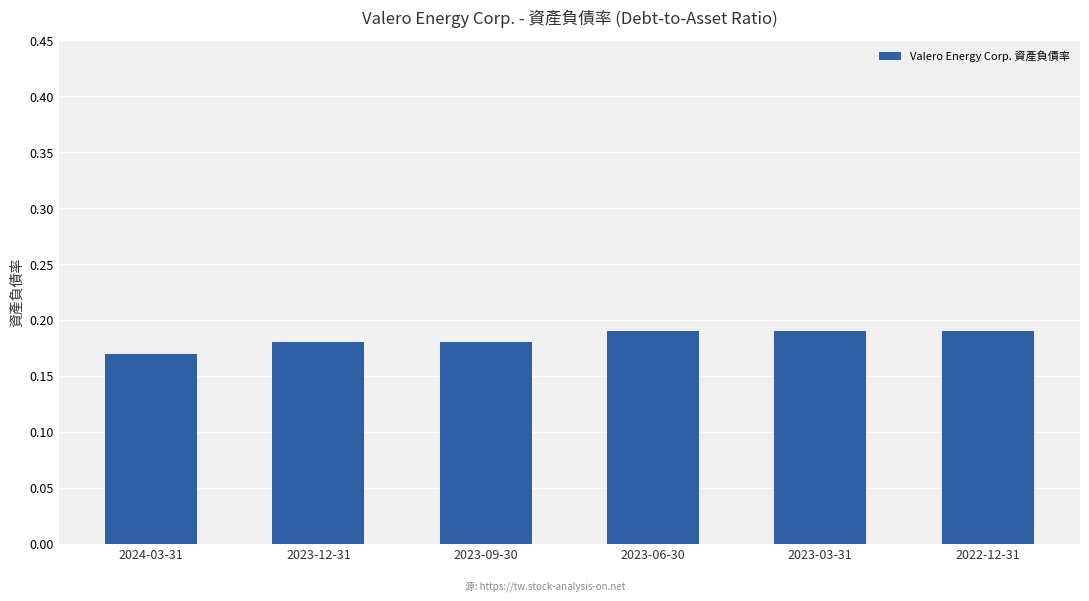

Between 2024-03-31 and 2022-12-31, which is larger?

2022-12-31